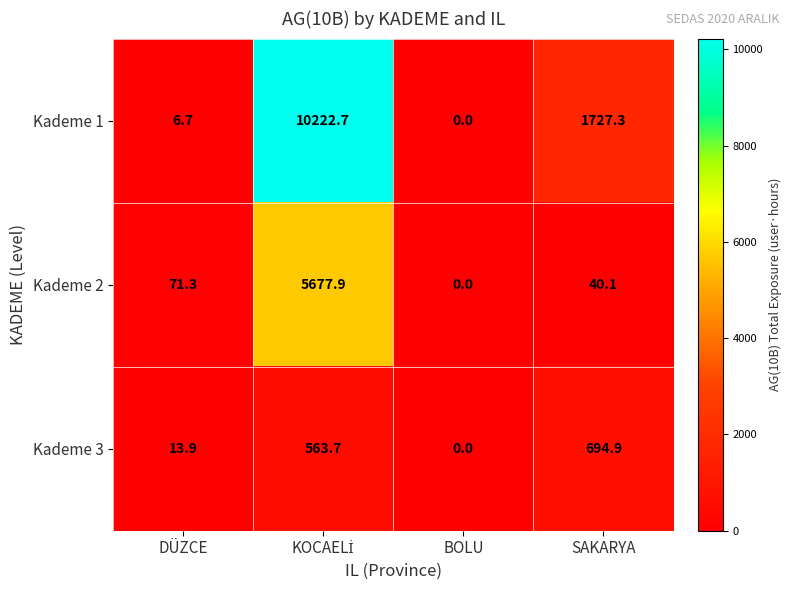

Reading left to right, list all the values displayed in this chart.

Kademe 1: 6.7	10222.7	0.0	1727.3
Kademe 2: 71.3	5677.9	0.0	40.1
Kademe 3: 13.9	563.7	0.0	694.9